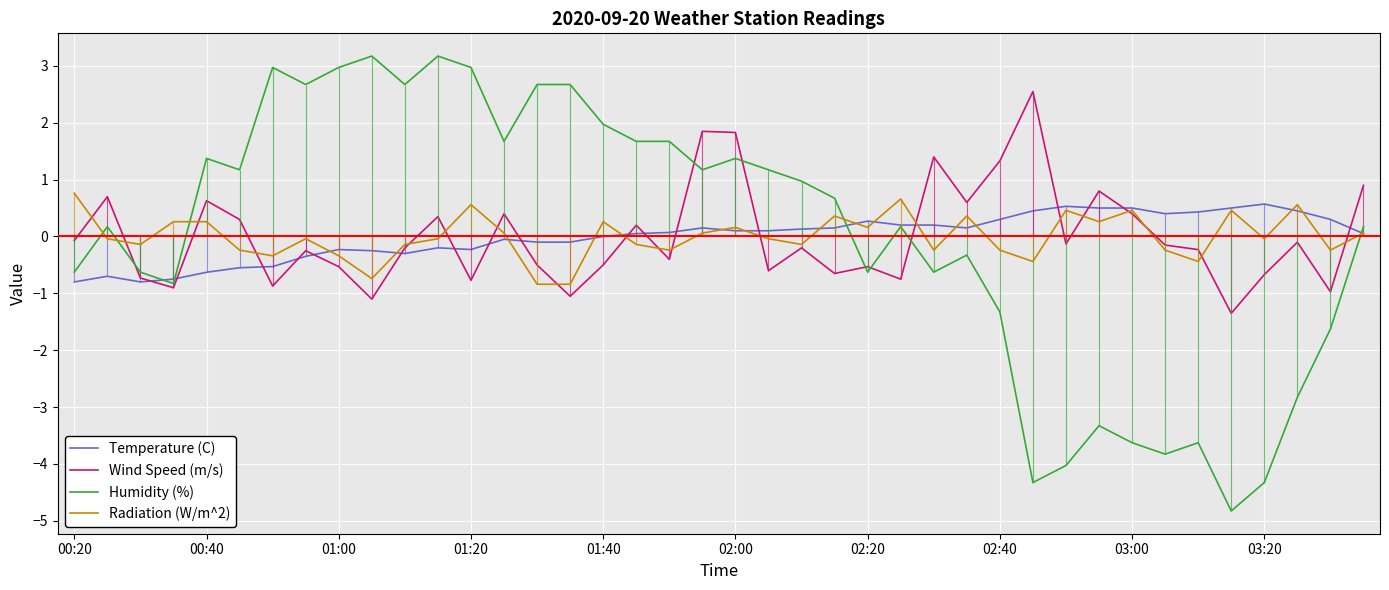

The value of Wind Speed (m/s) at 02:40 is 1.3. True or false?

True